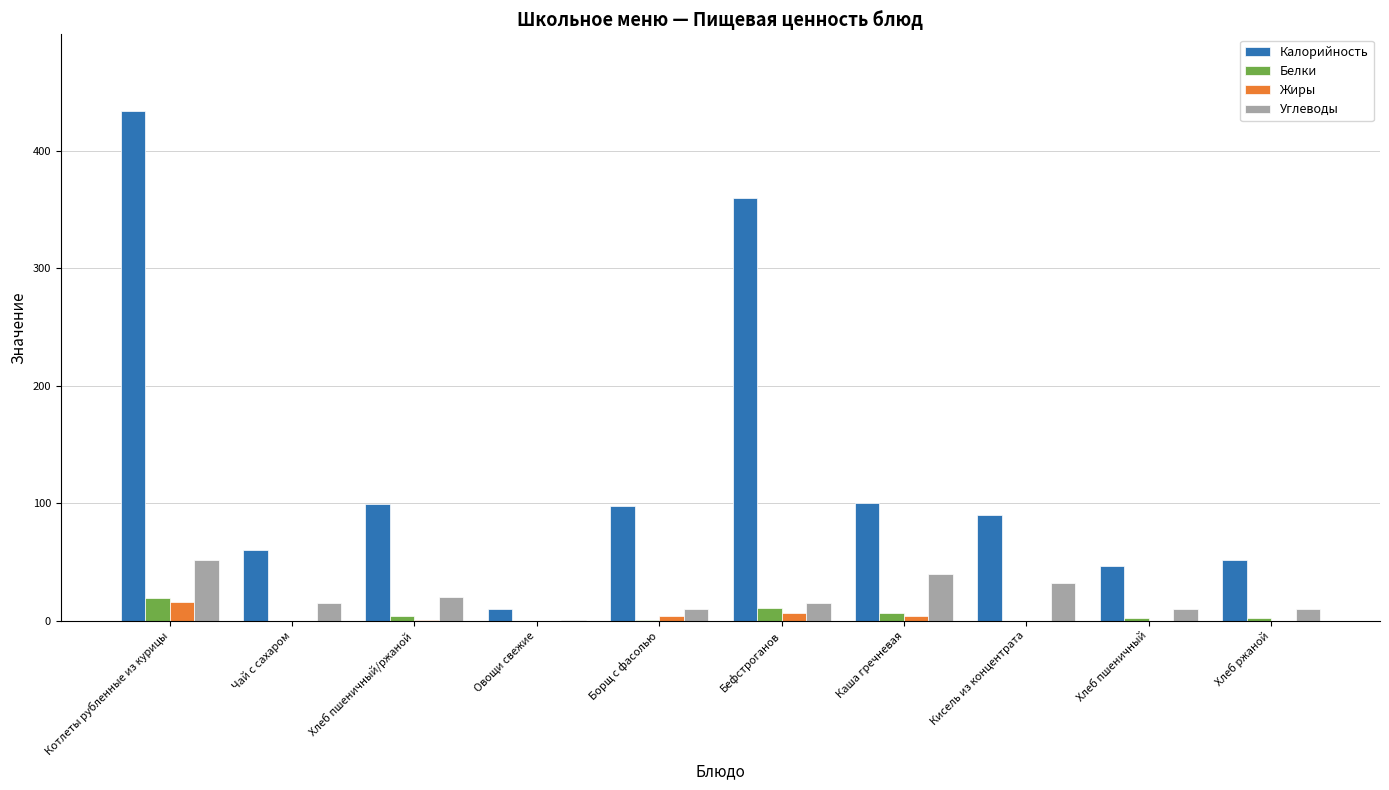

At which category is the sum across all series the highest?

Котлеты рубленные из курицы